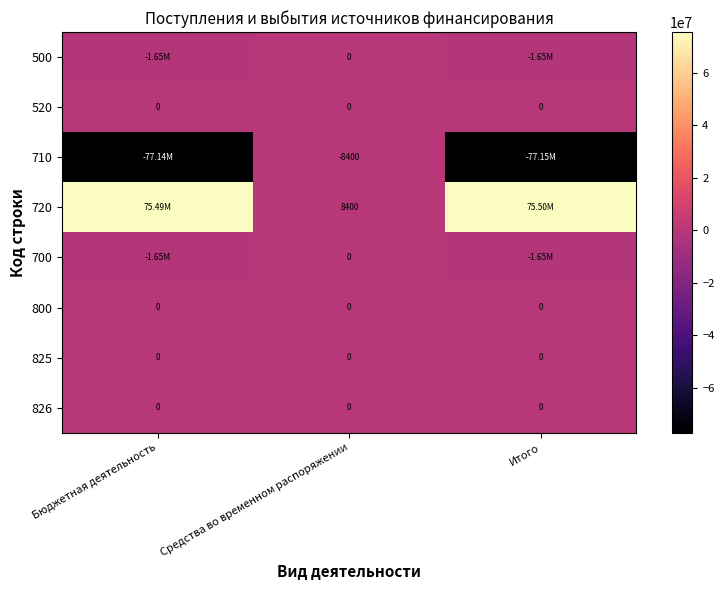

Is it true that 700 equals -2793409.2 at Итого?

False